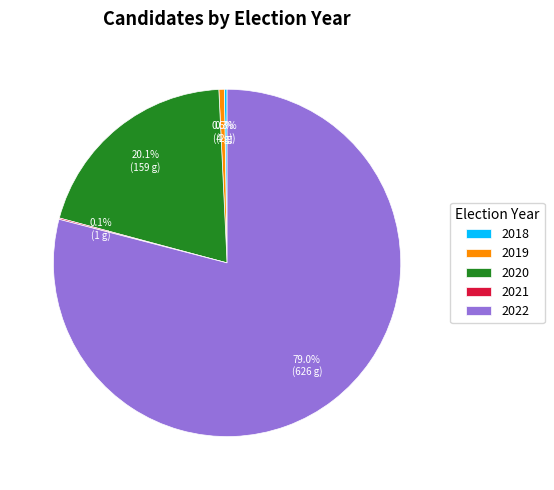

Which category has the biggest portion of the pie?

2022